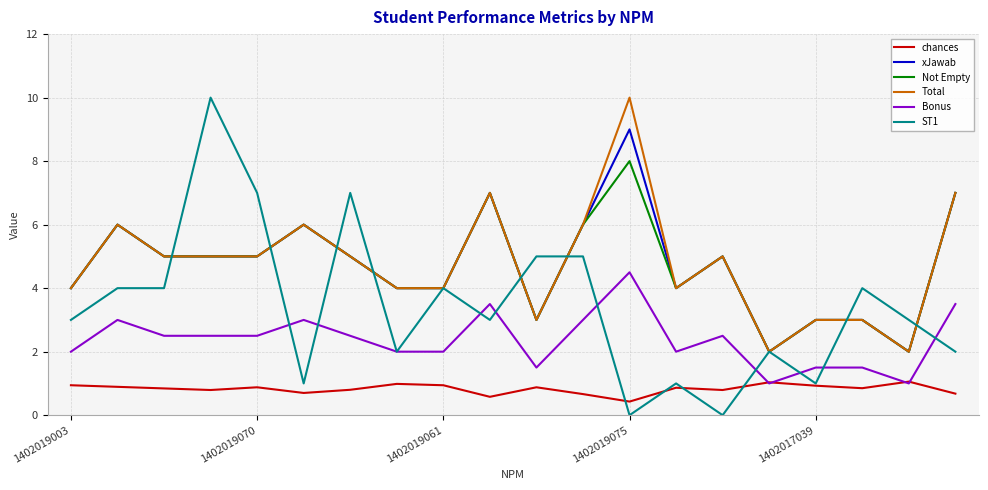

Which series has the largest range (max minus min)?

ST1